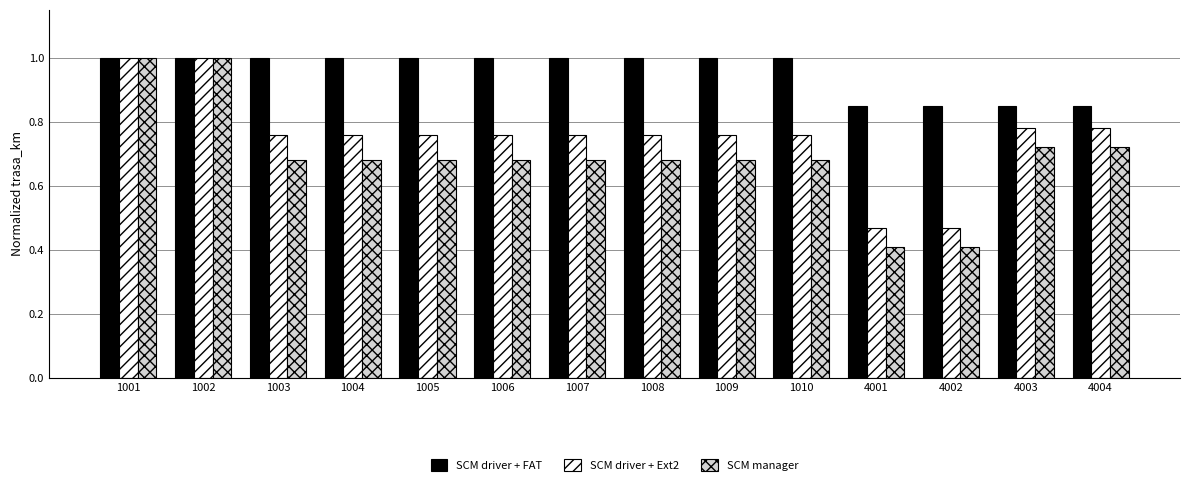

Which series has the widest spread of values?

SCM manager